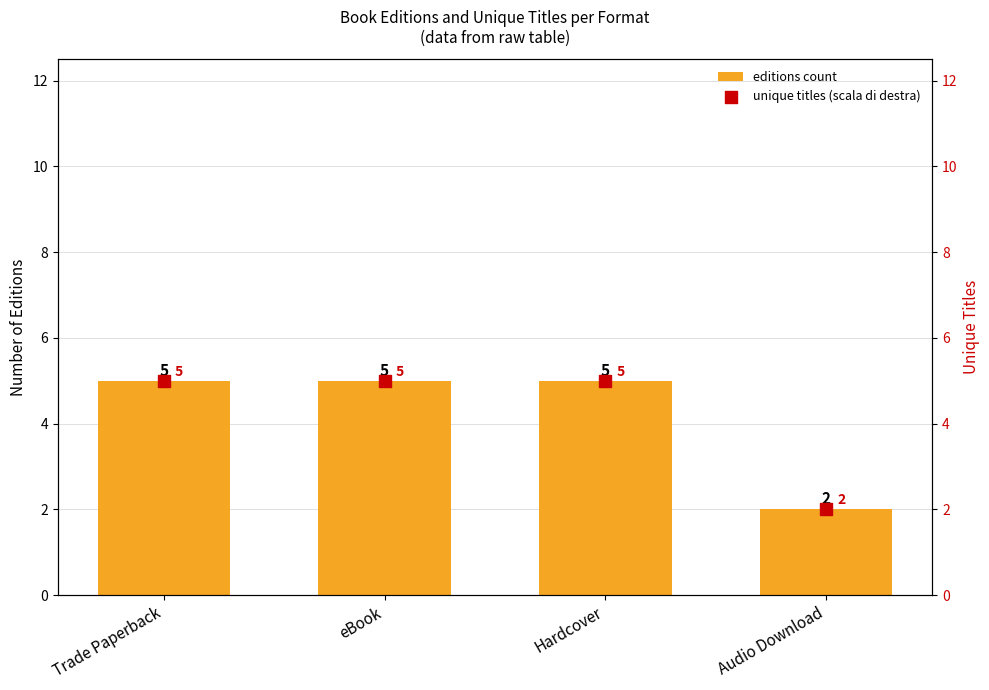

Which series contains the highest Y value?

editions count